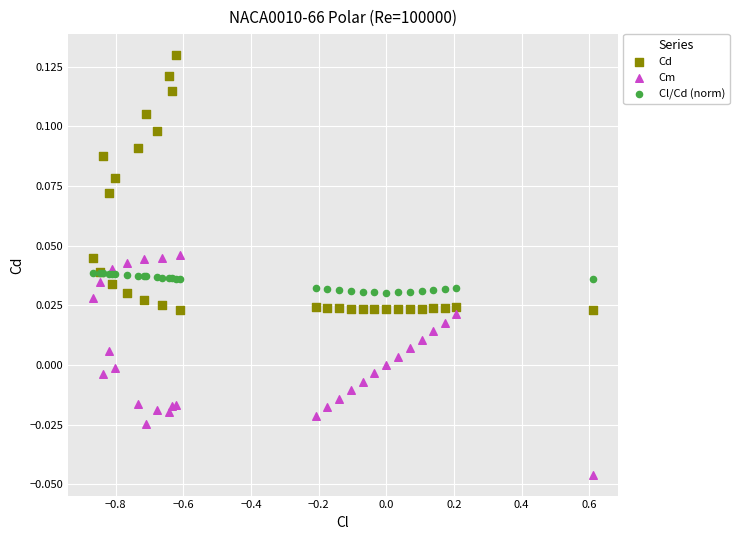

Which series reaches the maximum Y coordinate?

Cd